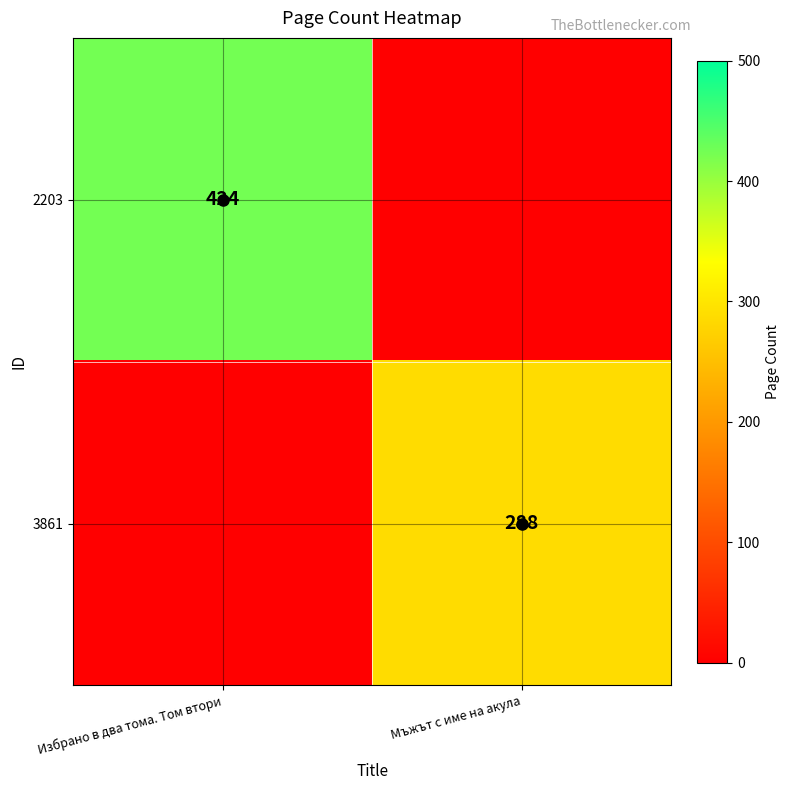

Which series has the widest spread of values?

2203